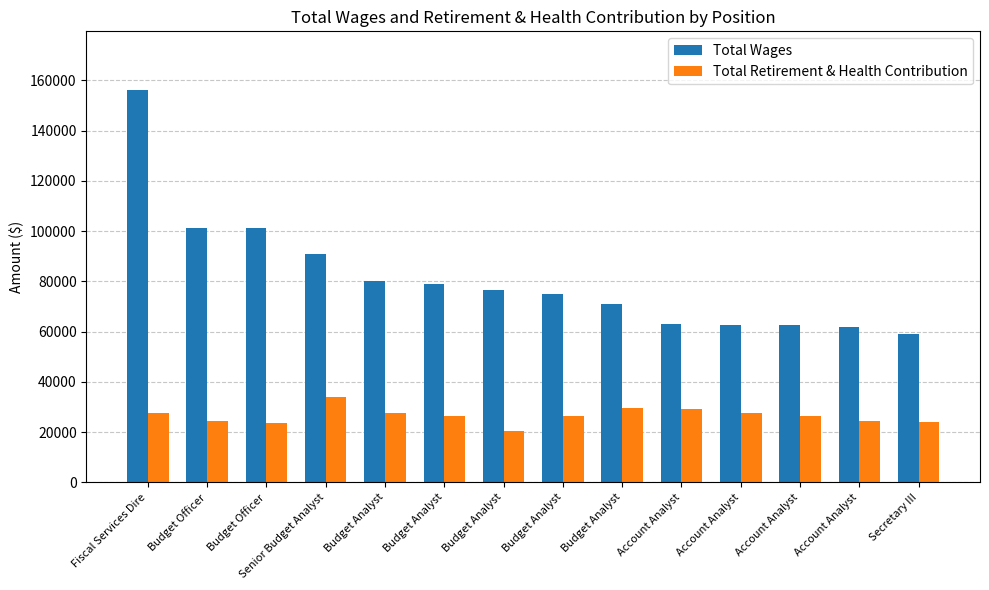

True or false: Total Retirement & Health Contribution has a value of 33855 at Senior Budget Analyst.

True